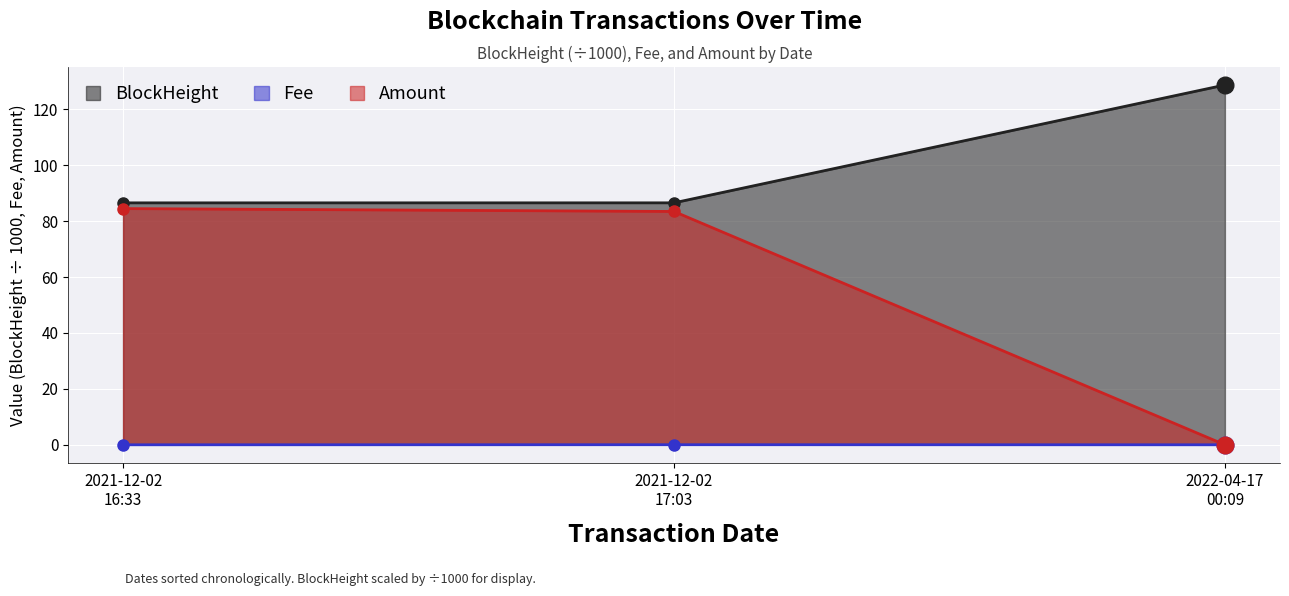

Reading left to right, what are all the values shown in this chart?

BlockHeight: 86.6	86.6	128.7
Fee: 0.0	0.0	0.0
Amount: 84.5	83.5	0.0